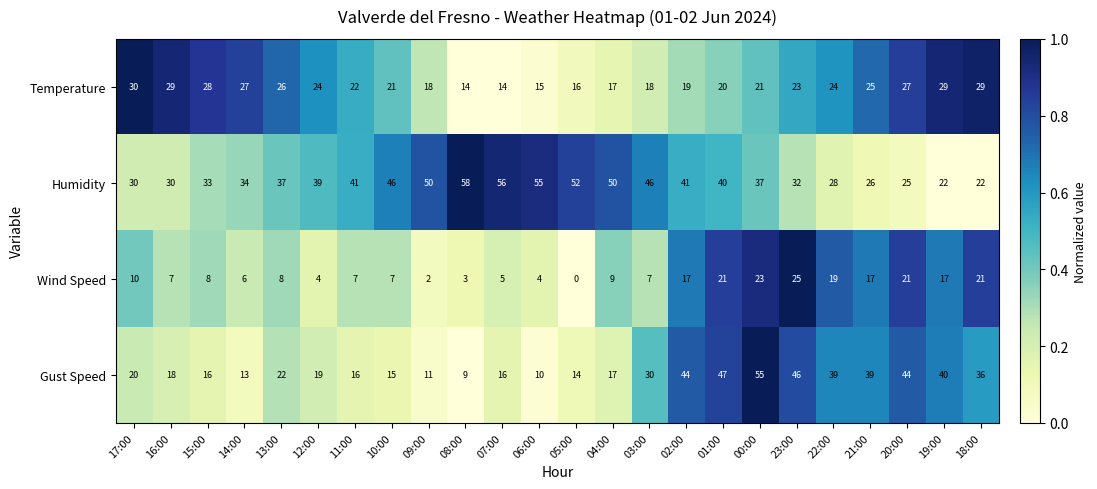

What is the average value of the Wind Speed series?

11